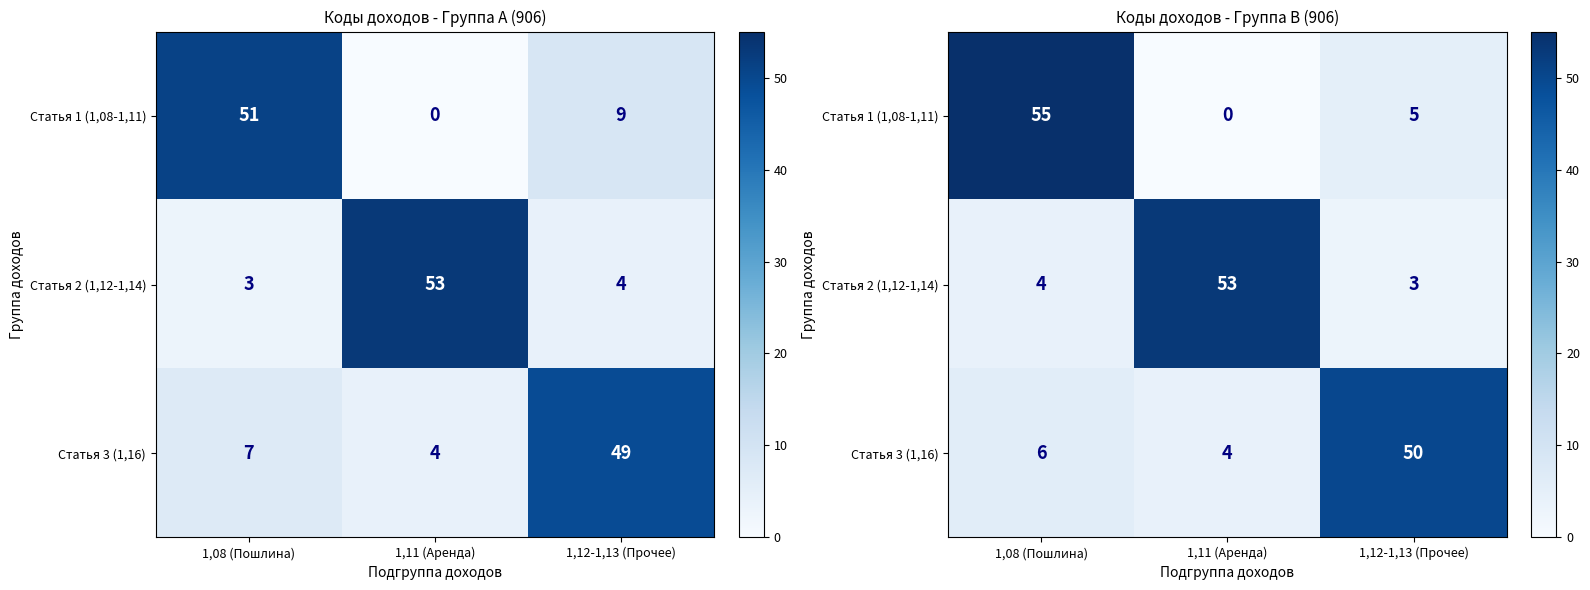

How many series are shown in this chart?

3